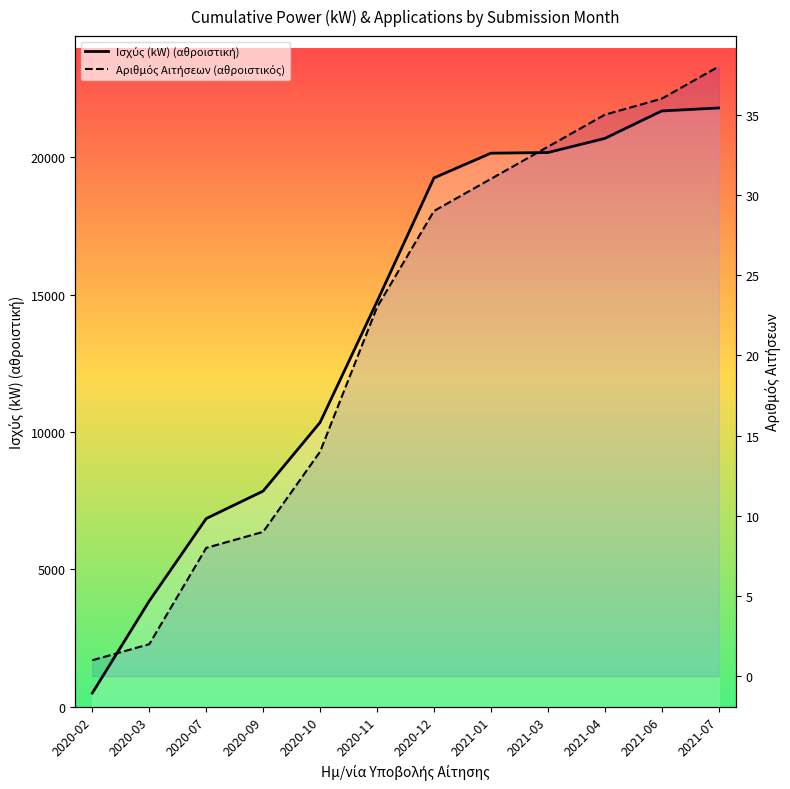

What is the difference between the maximum and minimum values in the Ισχύς (kW) (αθροιστική) series?

21293.9